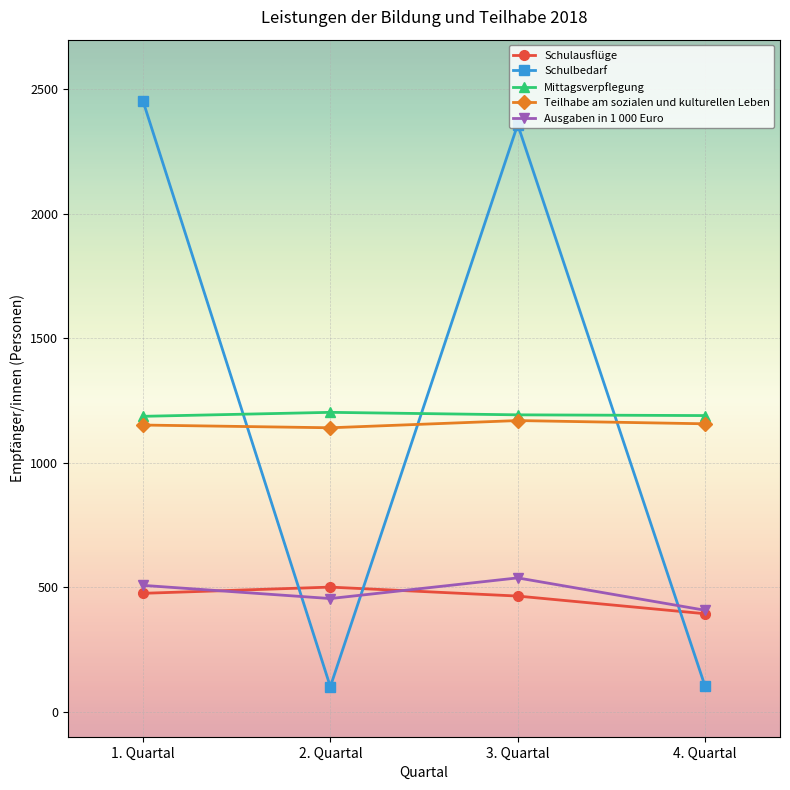

How many interior local peaks does the Schulausflüge series have?

1